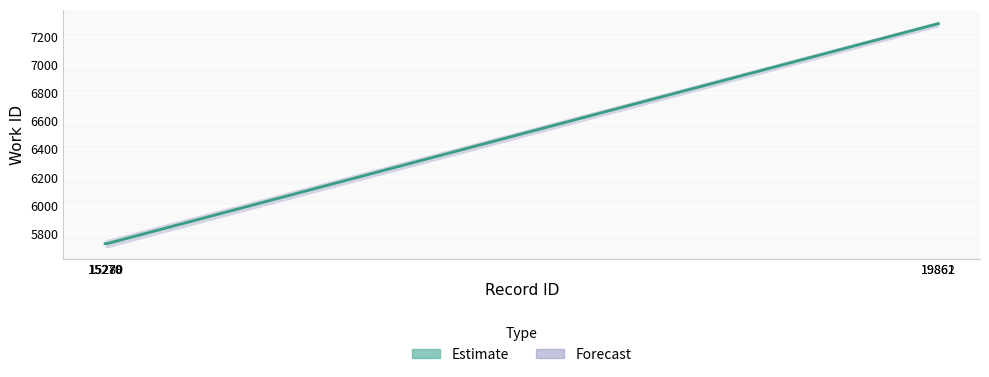

The value at 19861 is 7293. True or false?

True